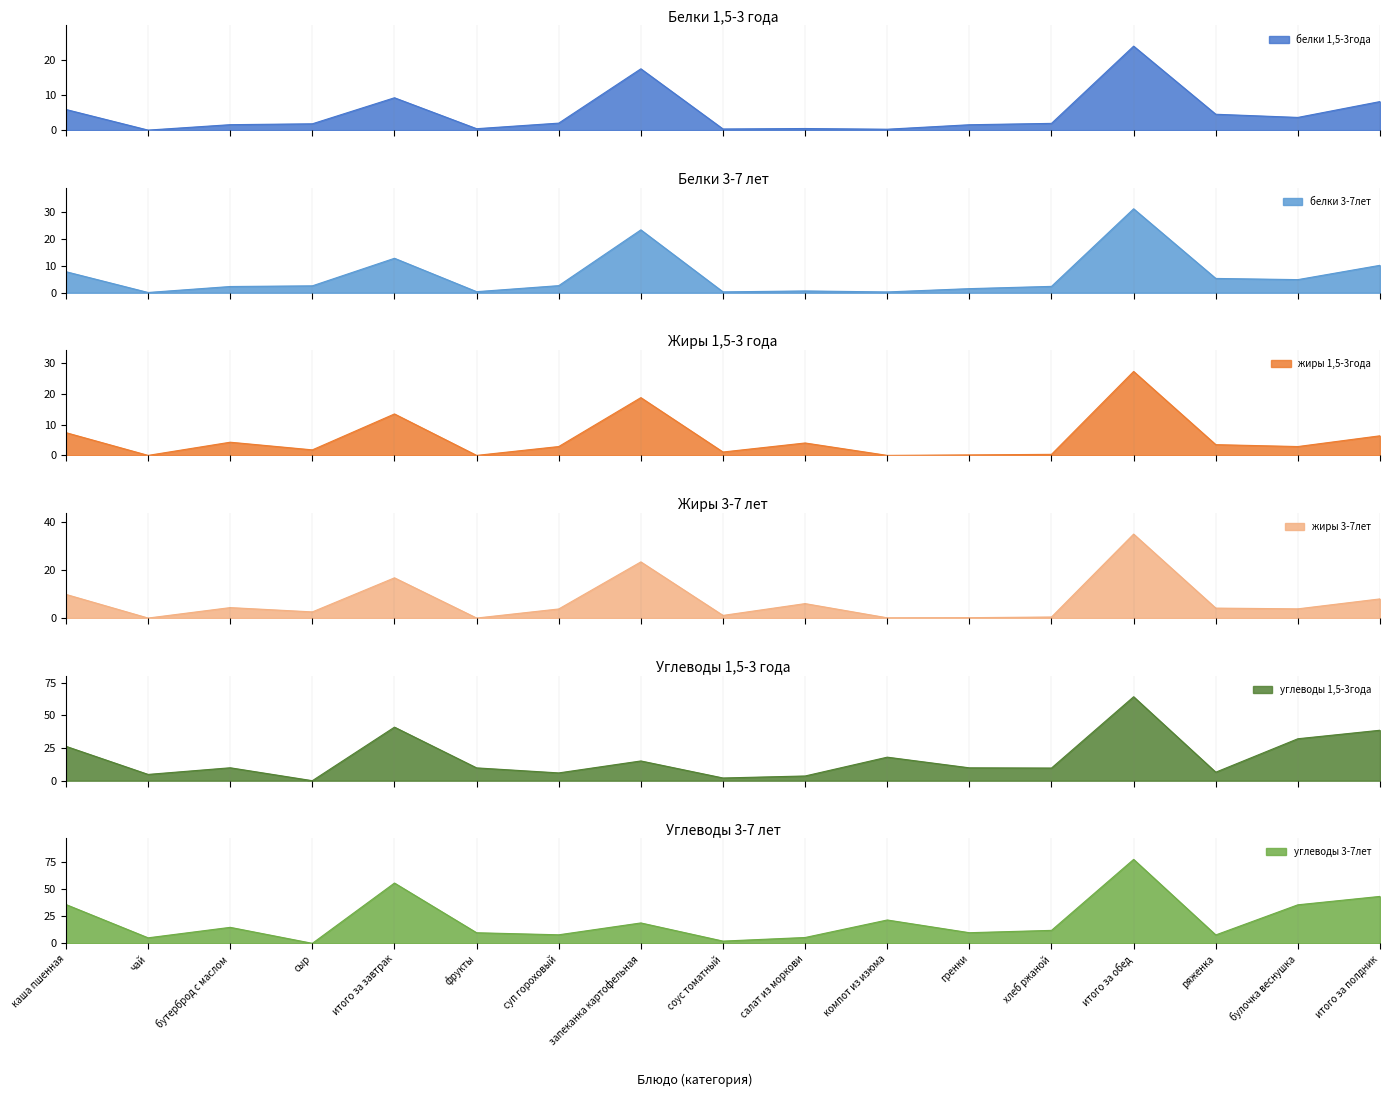

How many data points in белки 3-7лет are less than 2?

6